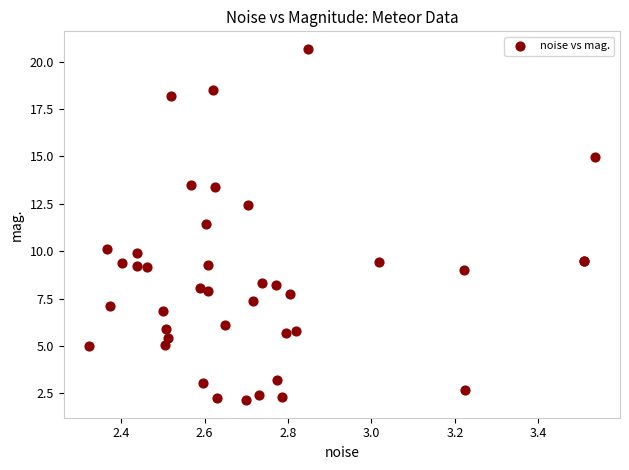

What Y value in the scatter plot is closest to 11?

11.5